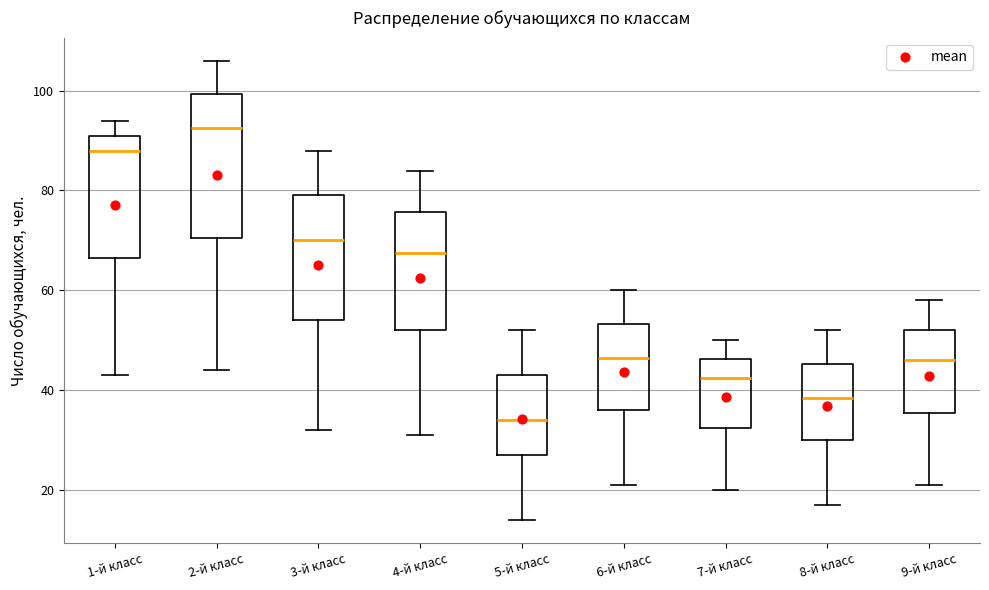

Reading left to right, transcribe this box plot: for each box, give where its median line is, the range the box spans, and where its two whiskers end, as read against the y-axis. The values are not printed on the chart, so give them approximately, as read against the axis.

1-й класс: median 88, box 66 to 92, whiskers 44 to 94
2-й класс: median 92, box 70 to 100, whiskers 44 to 106
3-й класс: median 70, box 54 to 80, whiskers 32 to 88
4-й класс: median 68, box 52 to 76, whiskers 32 to 84
5-й класс: median 34, box 28 to 44, whiskers 14 to 52
6-й класс: median 46, box 36 to 54, whiskers 22 to 60
7-й класс: median 42, box 32 to 46, whiskers 20 to 50
8-й класс: median 38, box 30 to 46, whiskers 18 to 52
9-й класс: median 46, box 36 to 52, whiskers 22 to 58